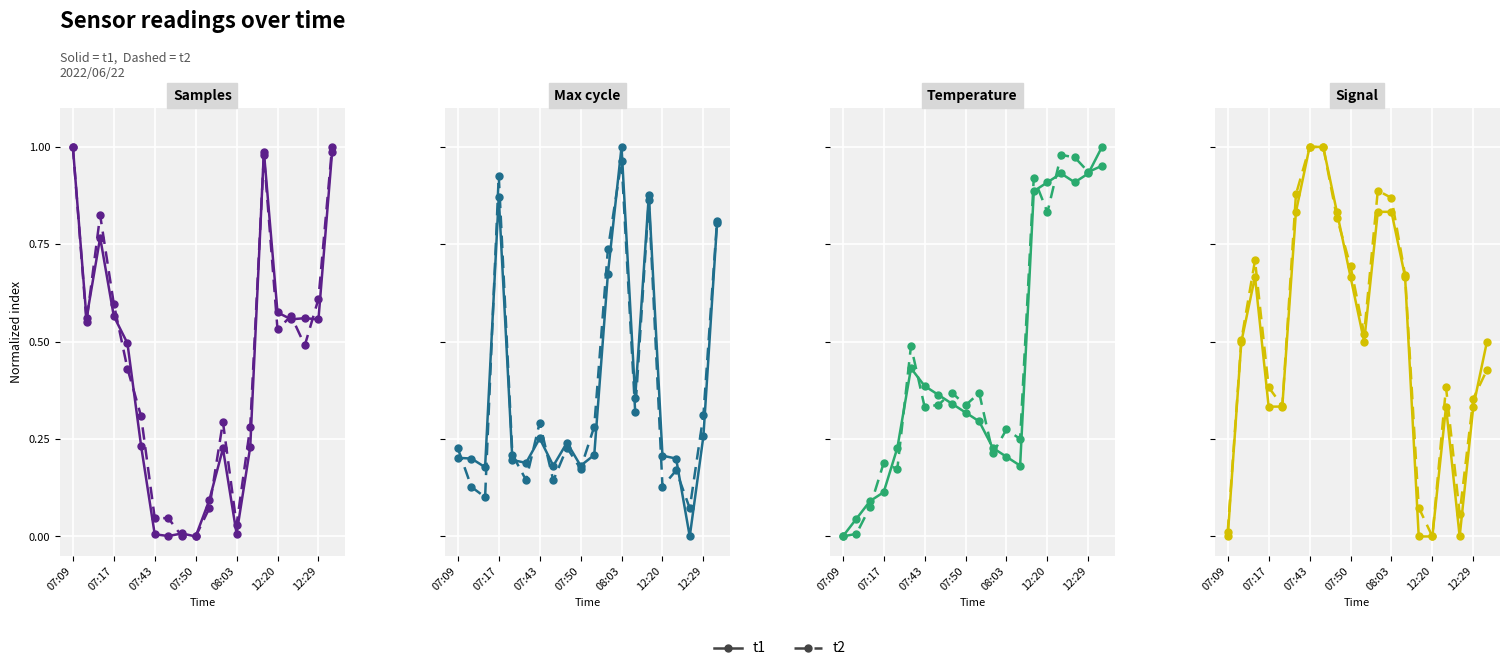

At which category is the sum across all series the highest?

07:43